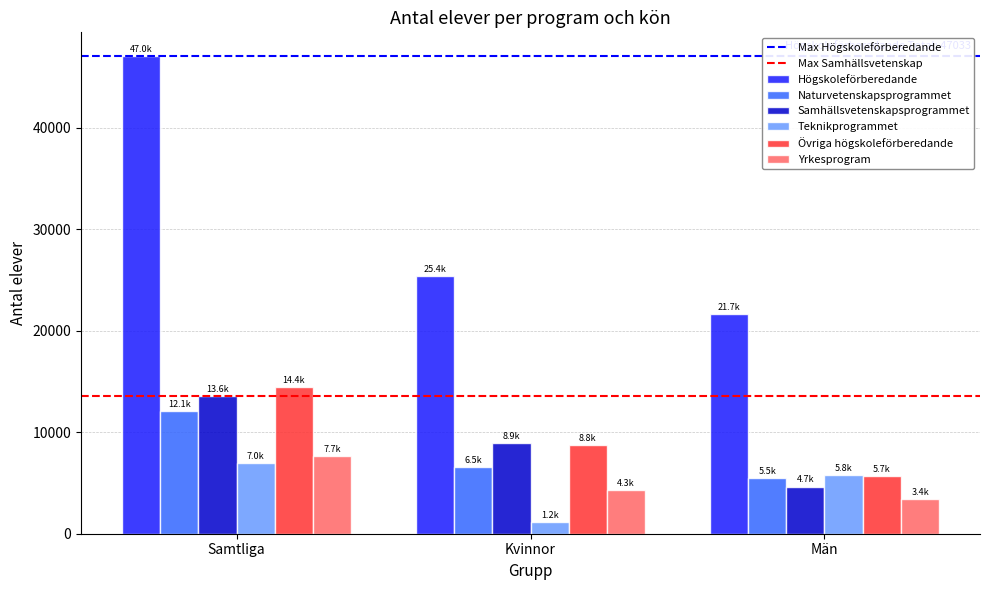

At which category does the chart reach its peak across all series?

Samtliga